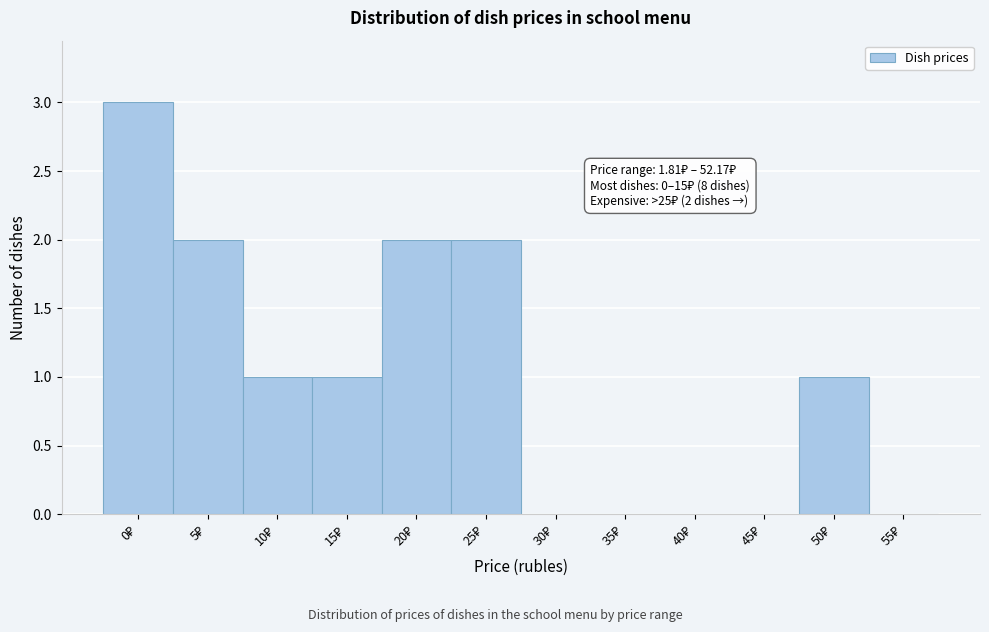

What is the sum of all values?

12